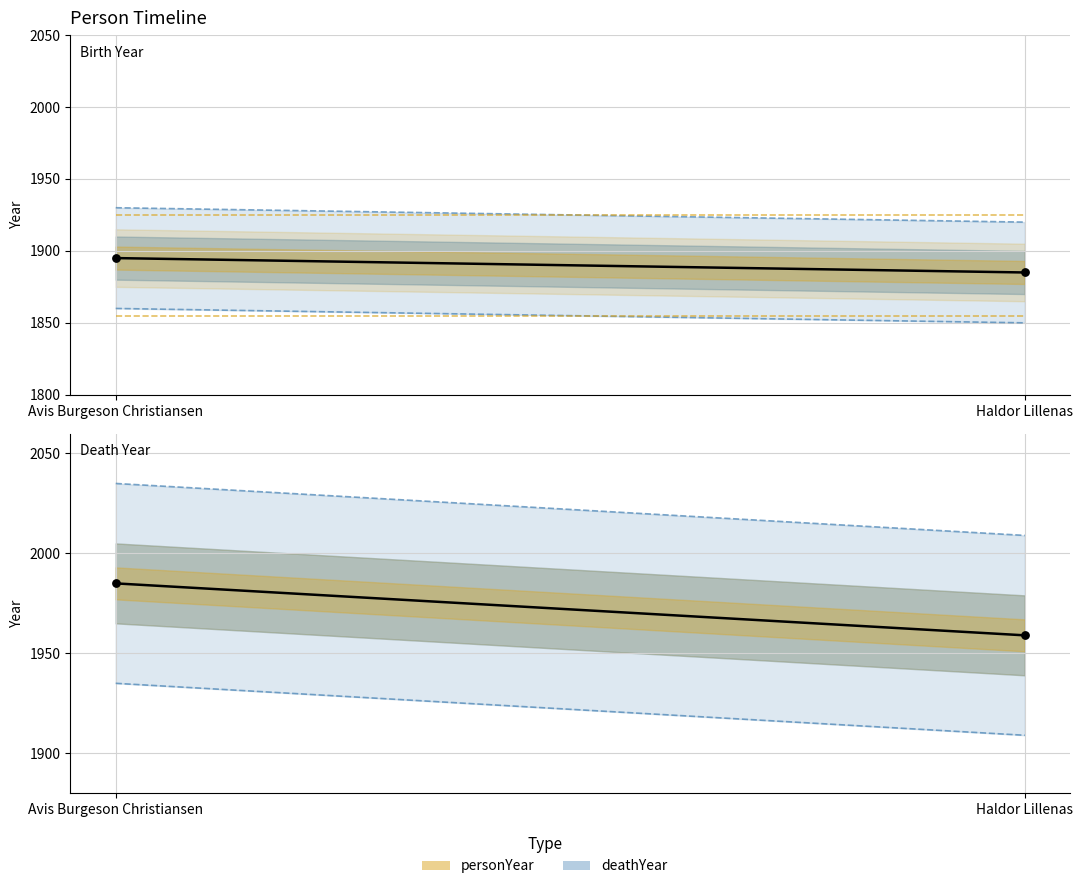

Which series contains the highest Y value?

deathYear